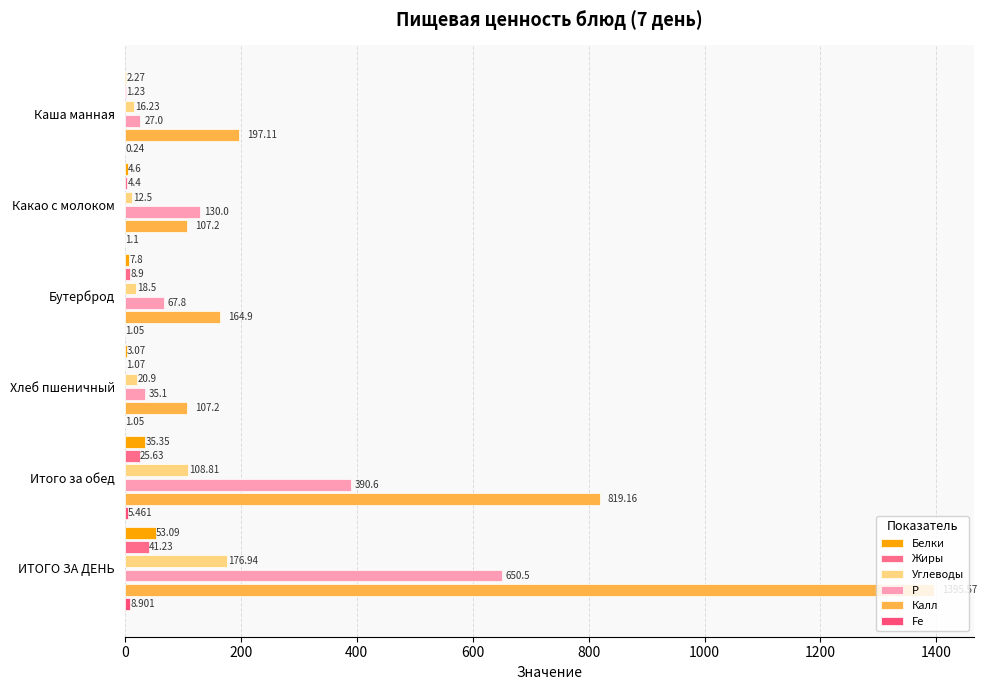

At which category is the sum across all series the highest?

ИТОГО ЗА ДЕНЬ